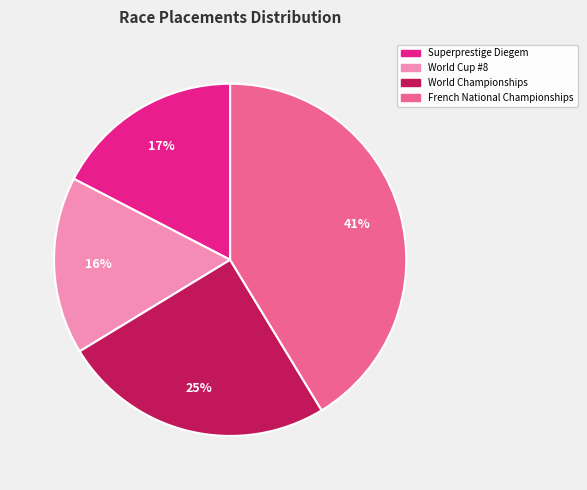

Count the number of slices in the pie.

4